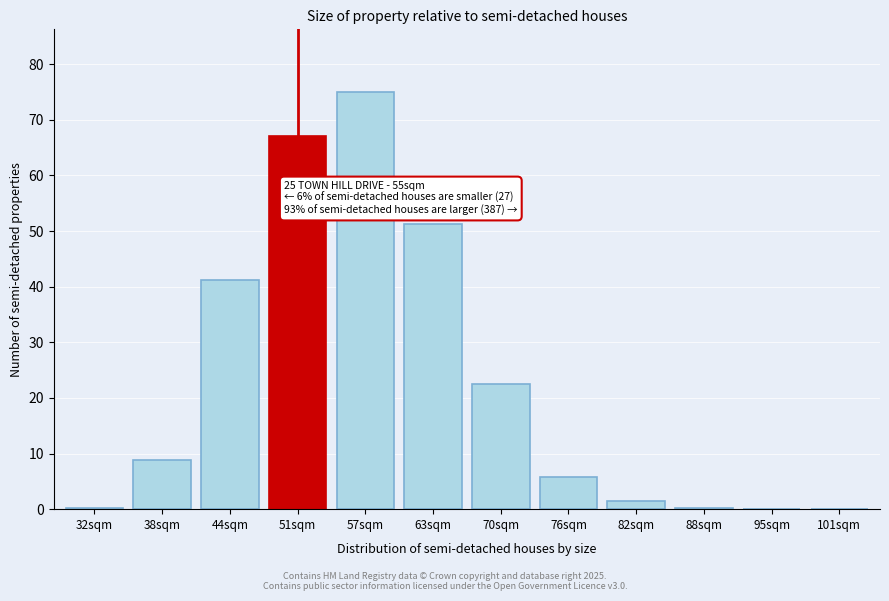

Read the value at 44sqm.

41.2